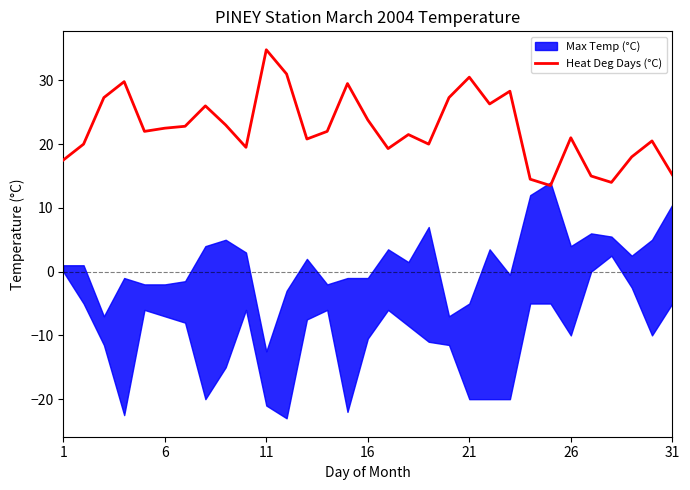

What is the maximum value for Heat Deg Days (°C)?

34.8